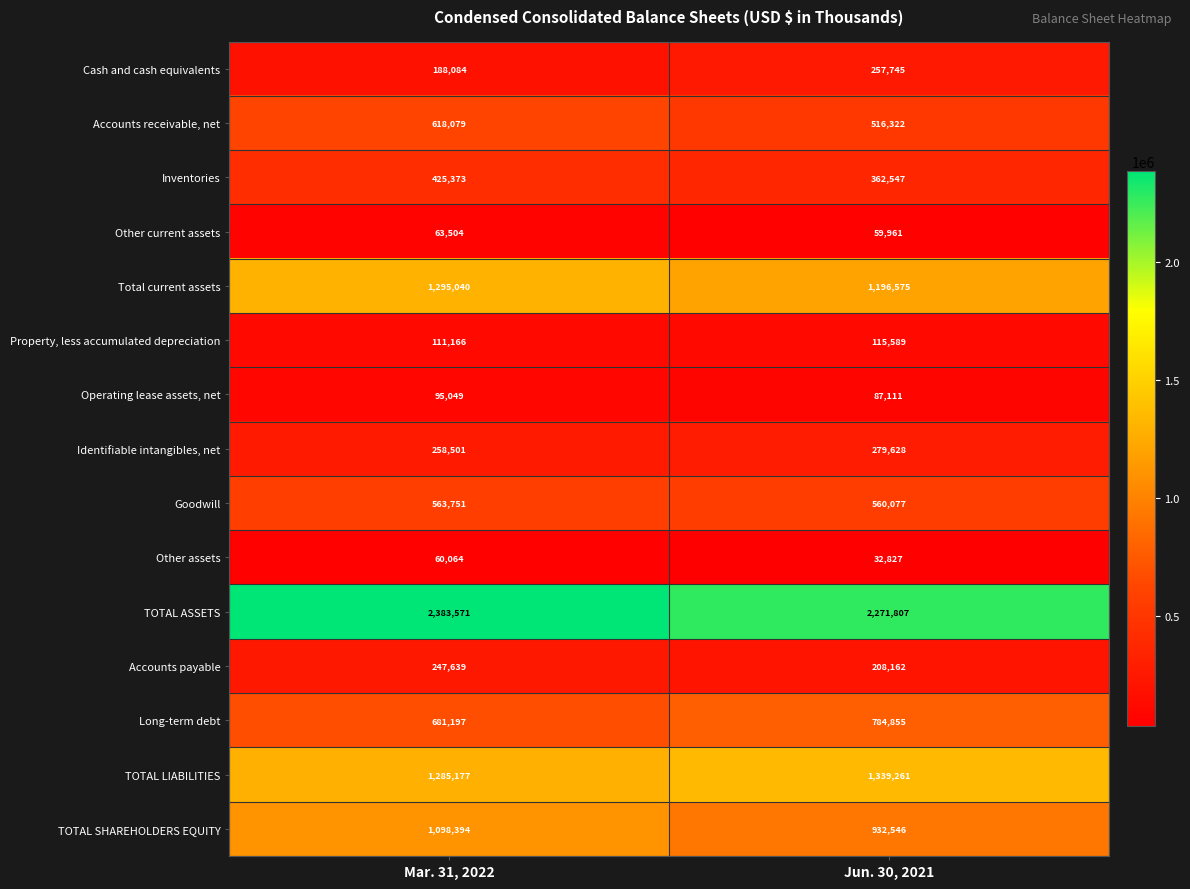

What is the maximum value for Long-term debt?

784855